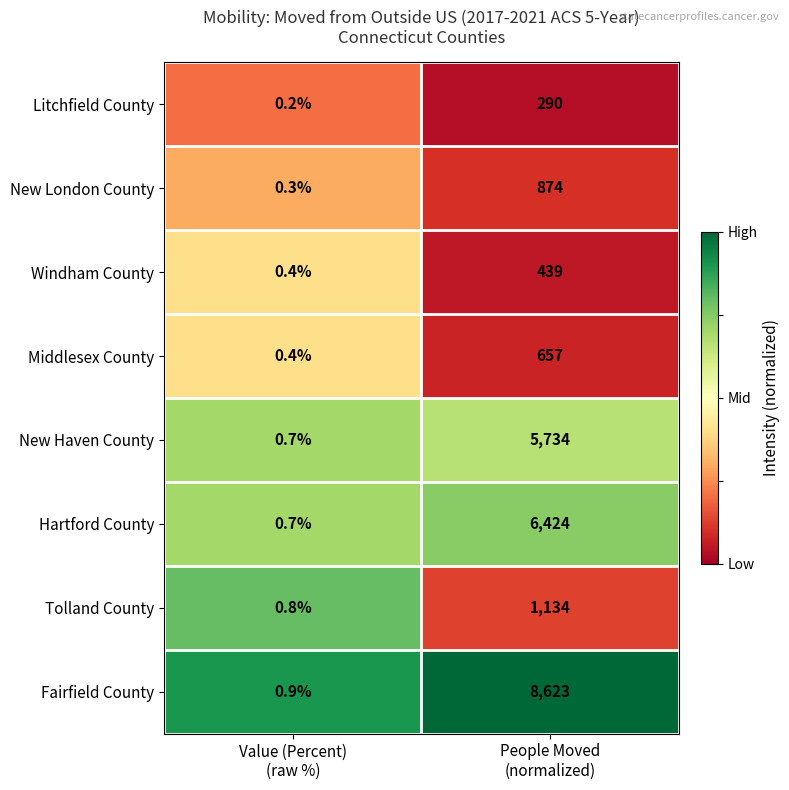

Rank the series at People Moved
(normalized) from lowest to highest value.

Litchfield County, Windham County, Middlesex County, New London County, Tolland County, New Haven County, Hartford County, Fairfield County